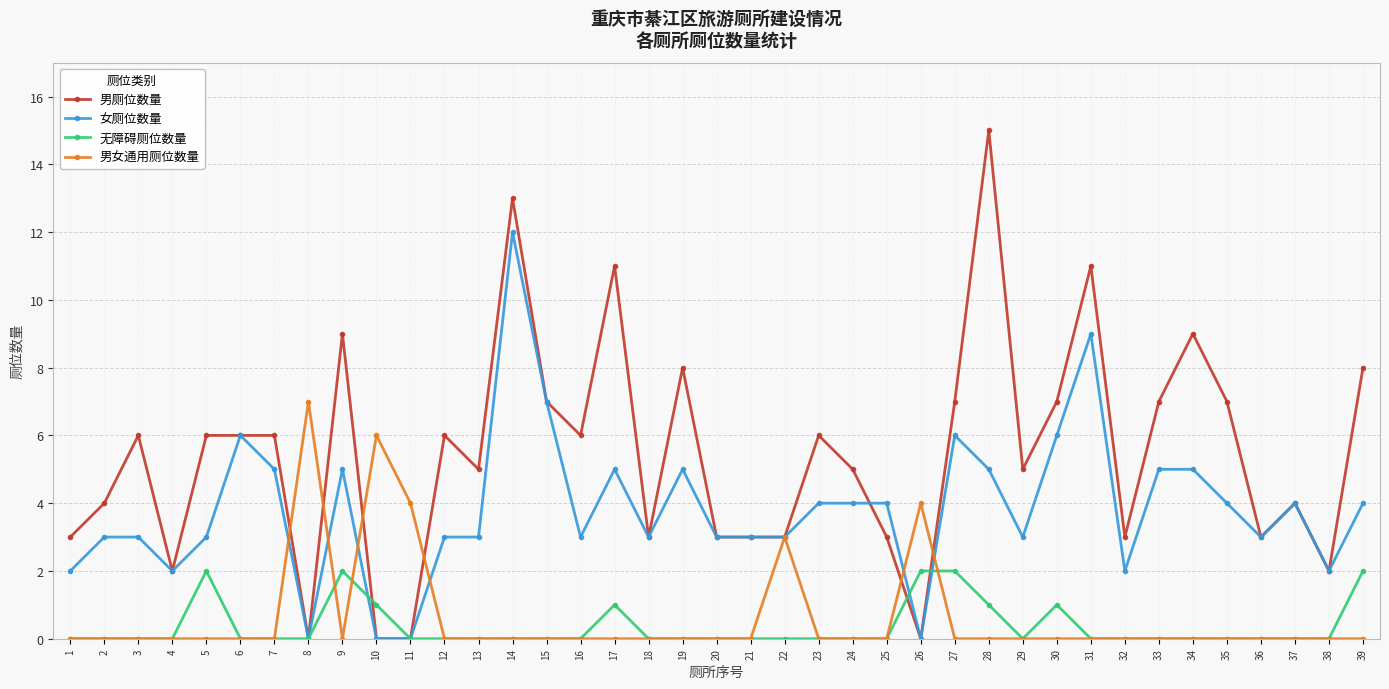

At which category does 男厕位数量 reach its first local valley?

4